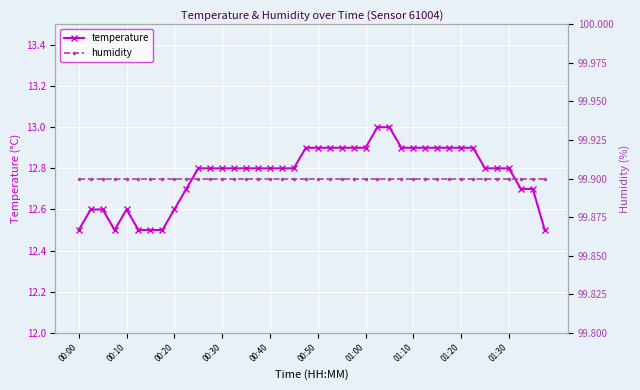

What is the highest value of the temperature series?

13.0